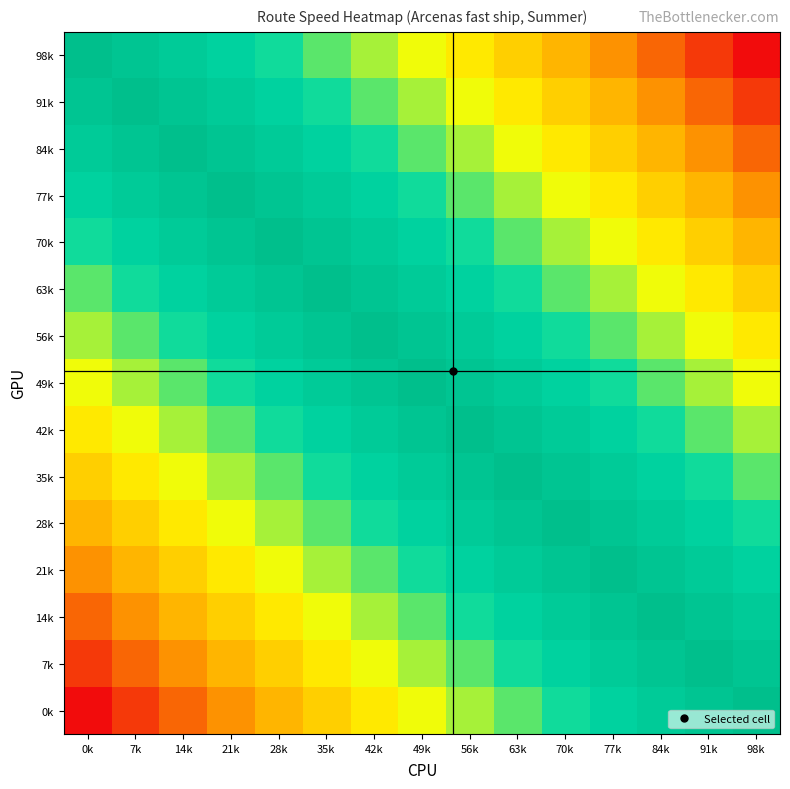

At which category is the sum across all series the highest?

49k